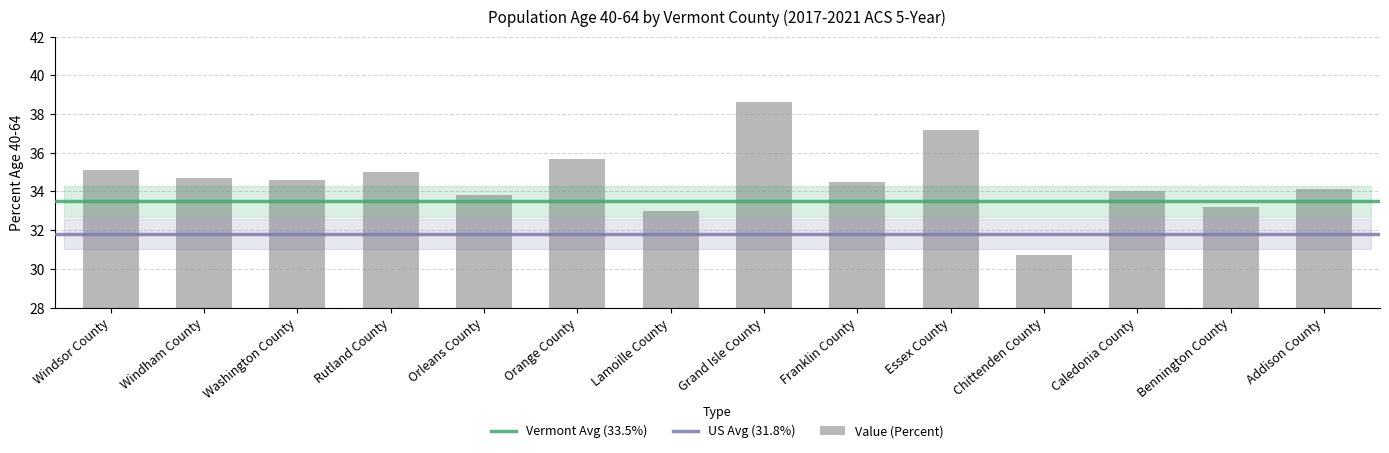

What is the sum of the values at Bennington County and Grand Isle County?

71.8